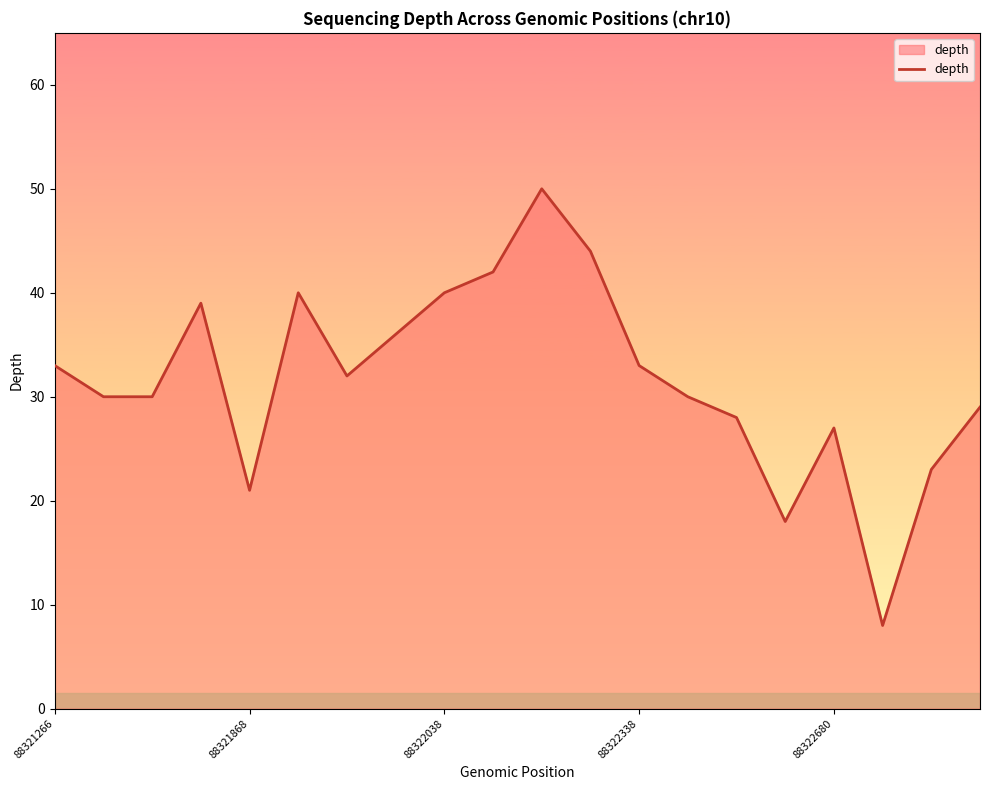

How many lines are shown in the chart?

1